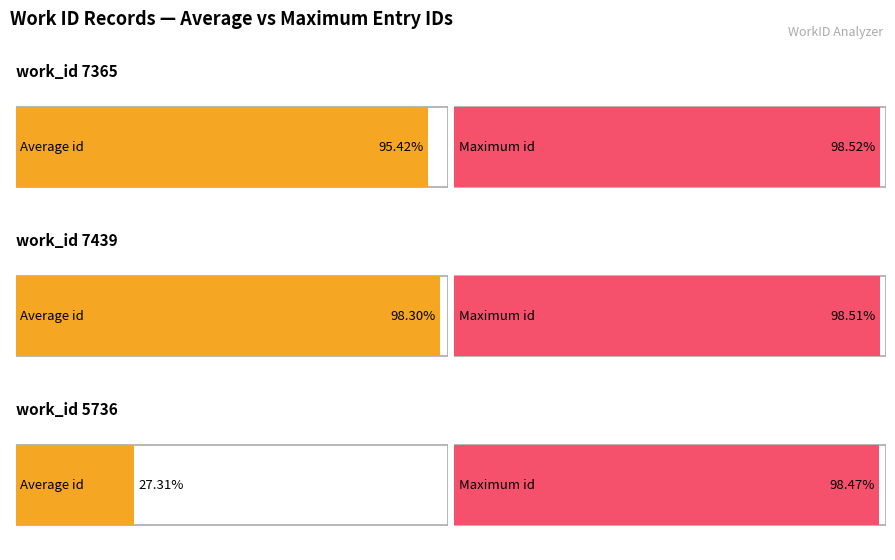

Between work_id 7365 and work_id 5736, which is larger?

work_id 7365